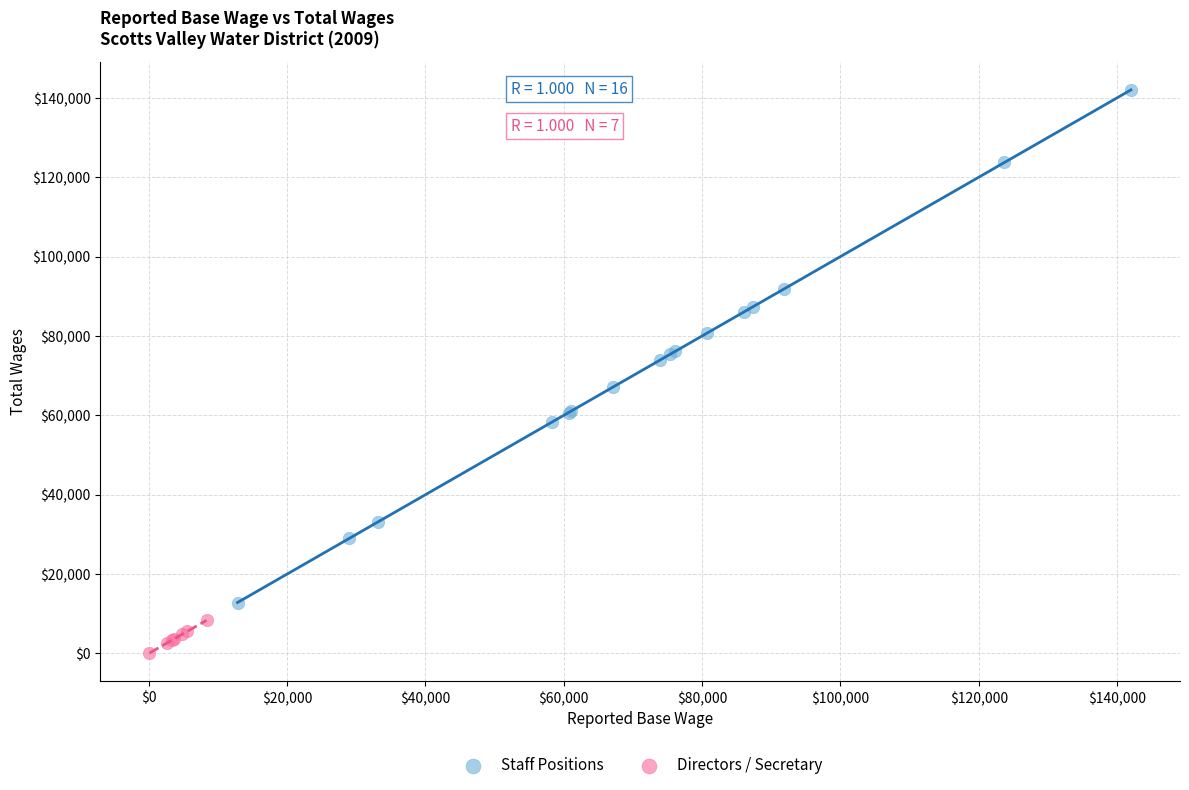

Which series contains the highest Y value?

Staff Positions